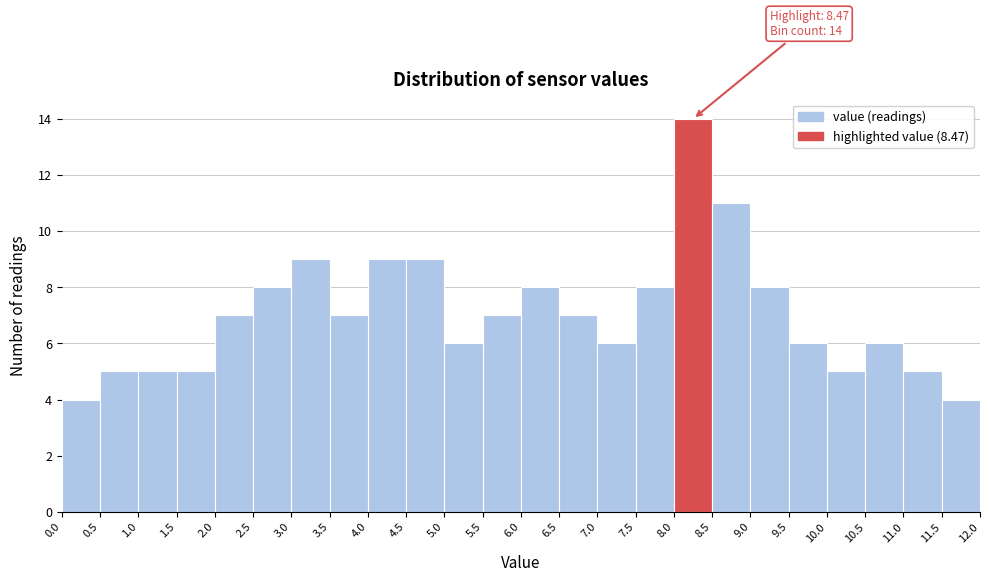

Which range on the x-axis has the tallest bar?

8.0 to 8.5